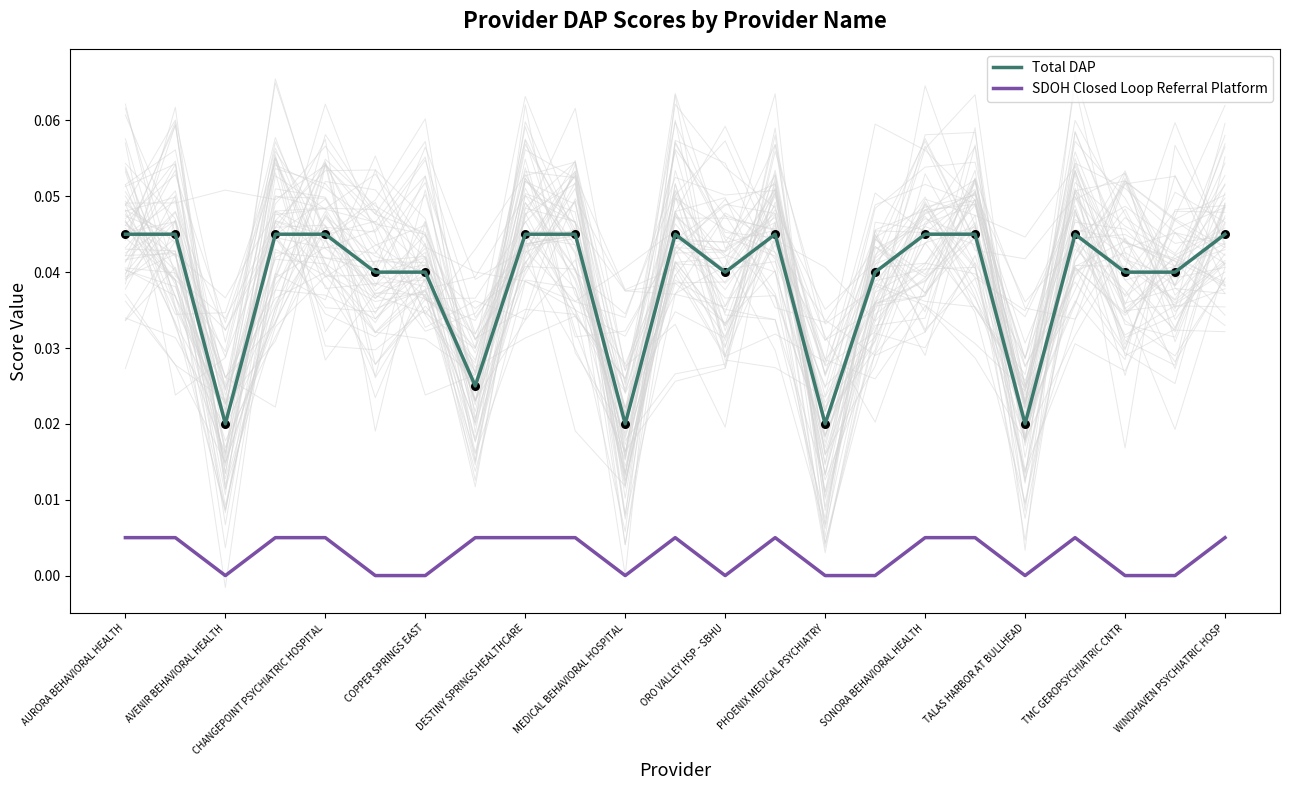

What are all the series names shown in the legend?

Total DAP, SDOH Closed Loop Referral Platform